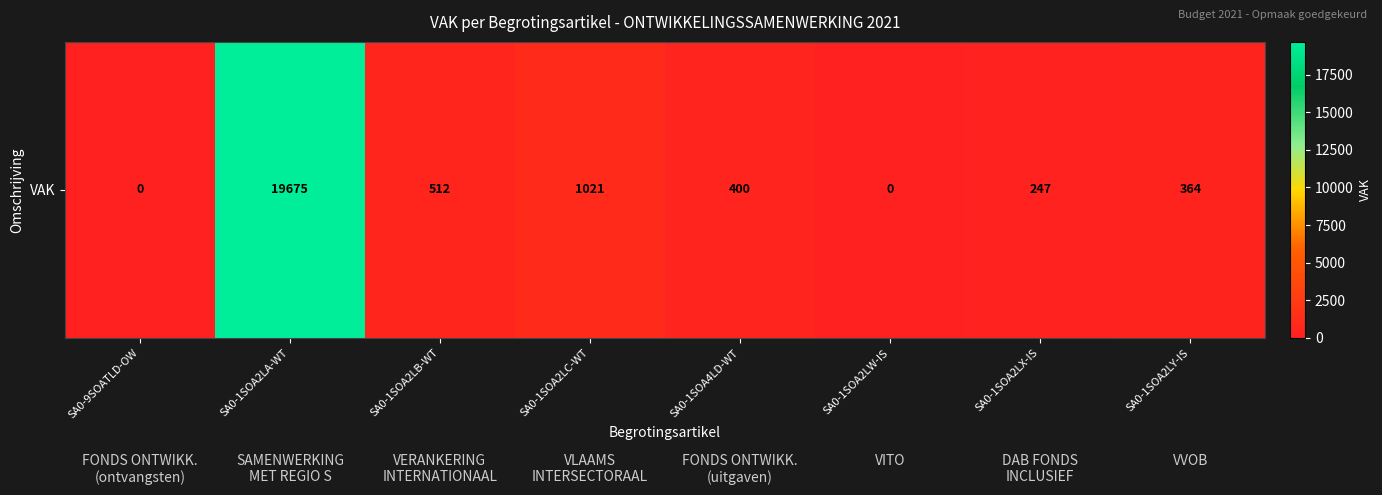

Which label corresponds to the smallest value in the chart?

SA0-9SOATLD-OW